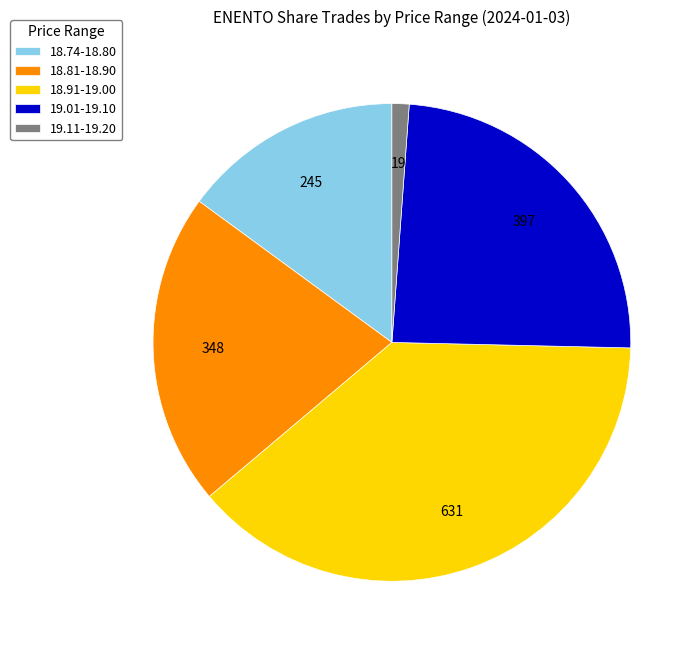

True or false: 19.11-19.20 accounts for 1% of the total.

True